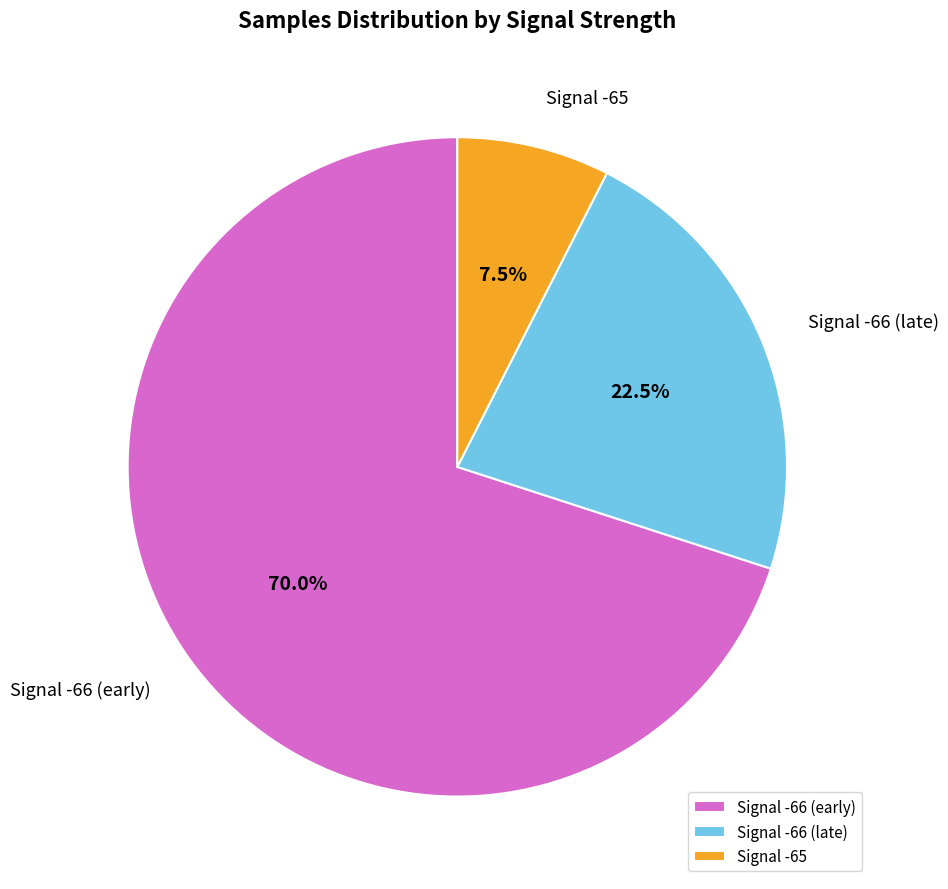

Does Signal -66 (early) represent more than half of the total?

Yes